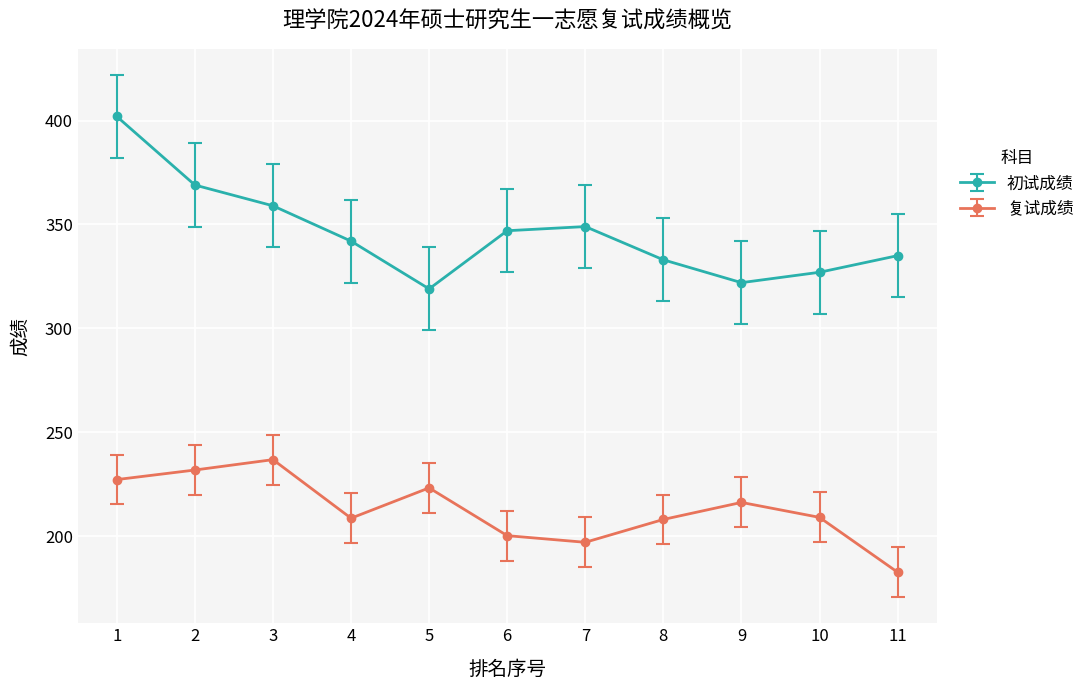

Which series has the largest range (max minus min)?

初试成绩